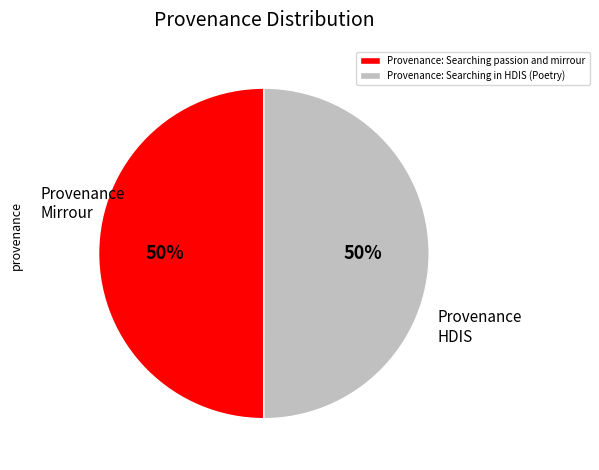

The Provenance: Searching passion and mirrour slice represents 50% of the pie. True or false?

True